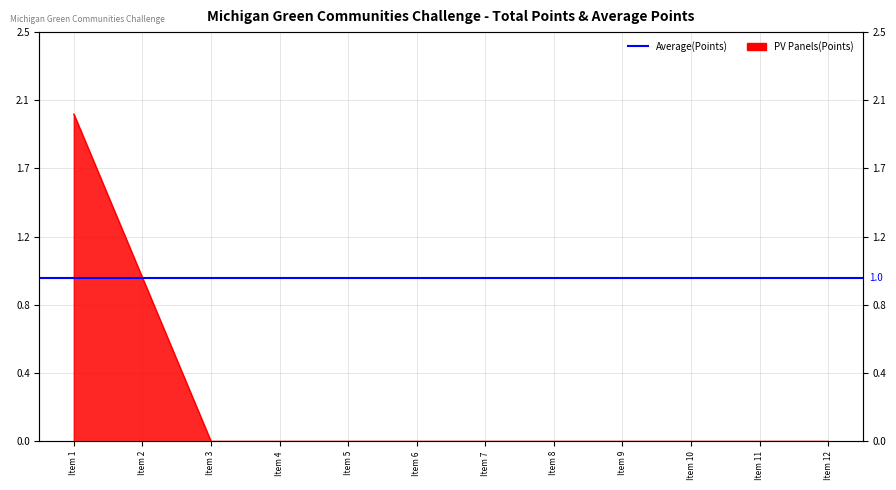

How many lines are shown in the chart?

1